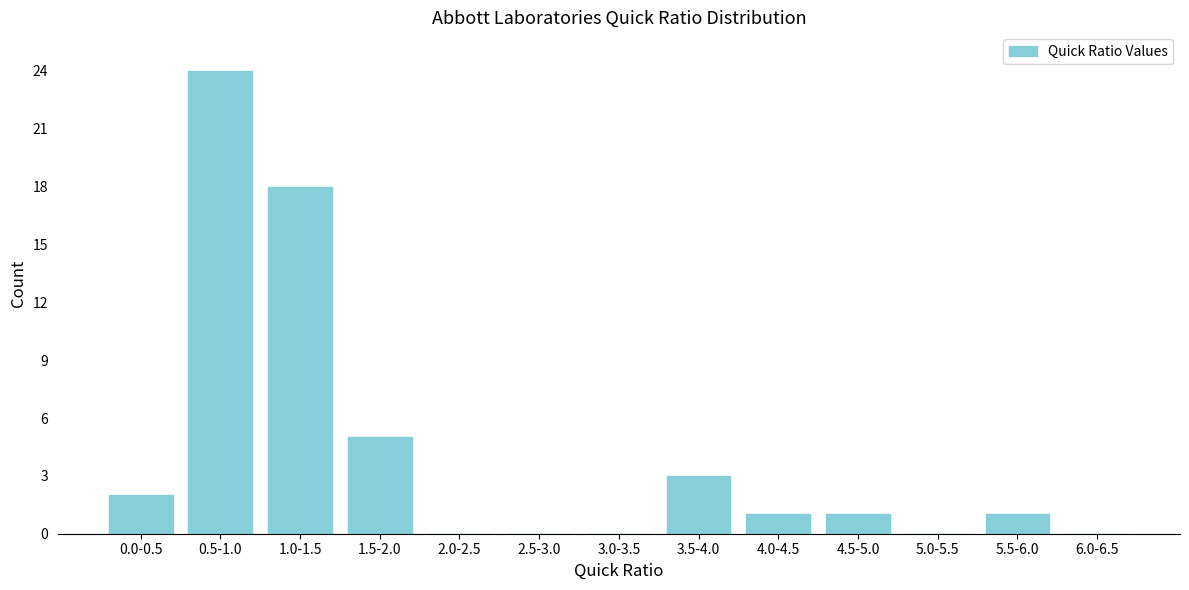

Reading left to right, list all the values displayed in this chart.

0.0-0.5=2	0.5-1.0=24	1.0-1.5=18	1.5-2.0=5	2.0-2.5=0	2.5-3.0=0	3.0-3.5=0	3.5-4.0=3	4.0-4.5=1	4.5-5.0=1	5.0-5.5=0	5.5-6.0=1	6.0-6.5=0